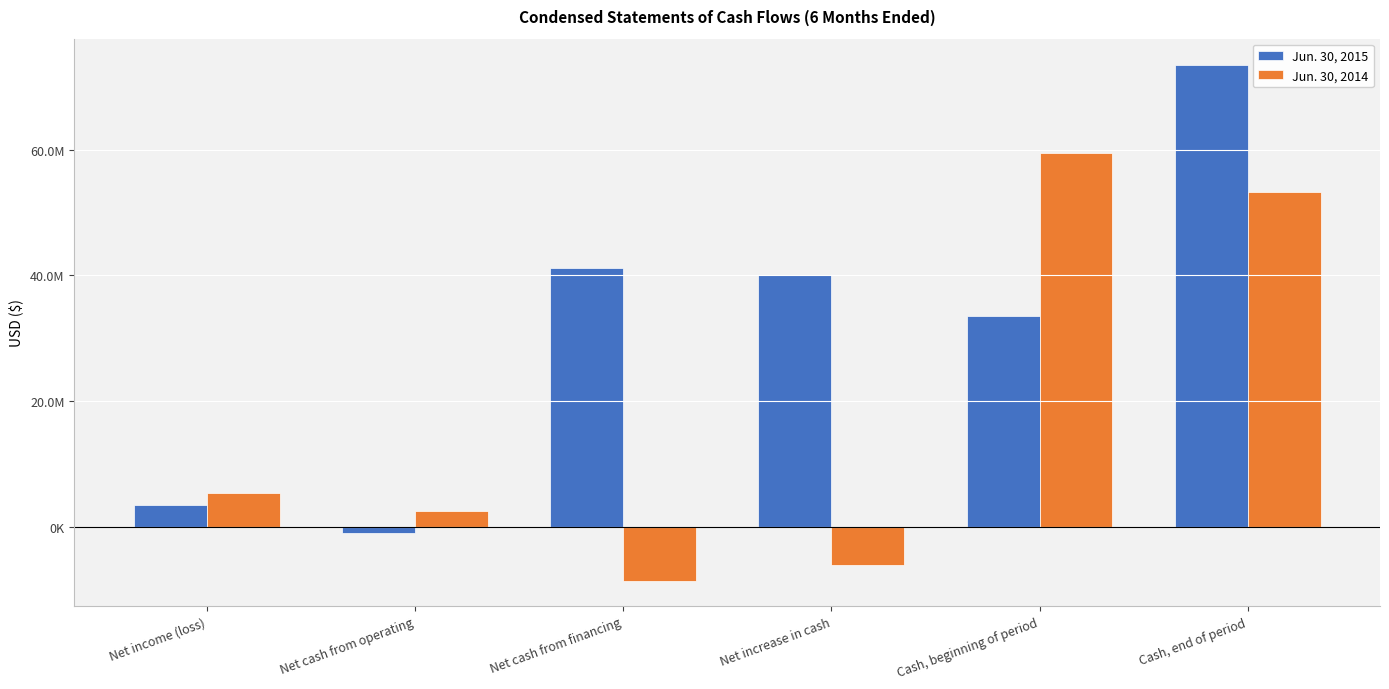

Does the chart contain any negative values?

Yes